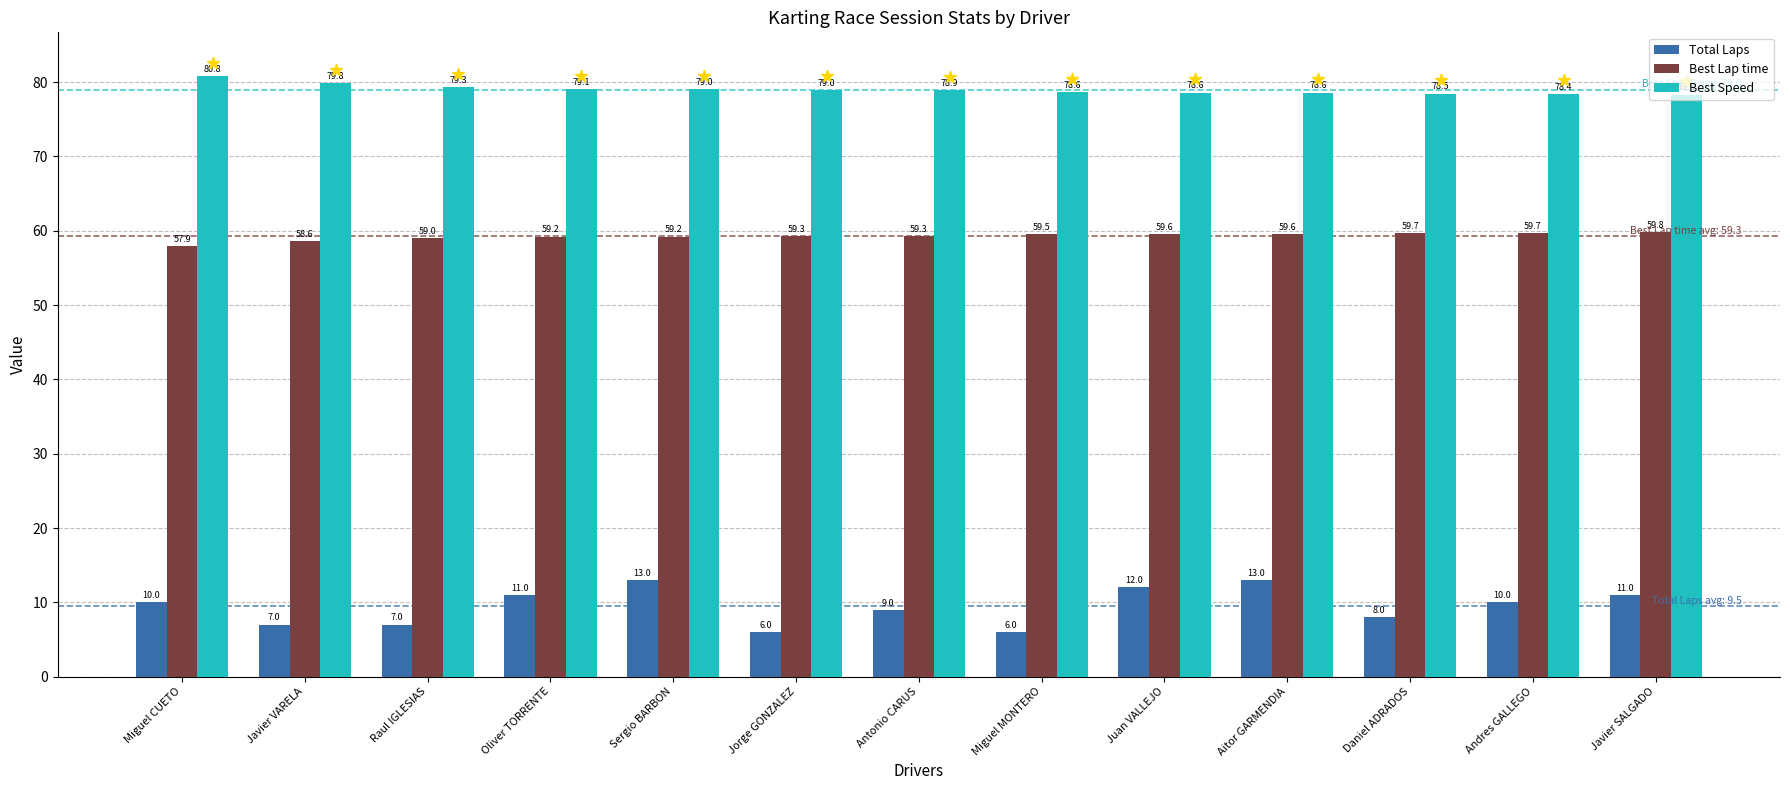

Which series has the largest total across all categories?

Best Speed